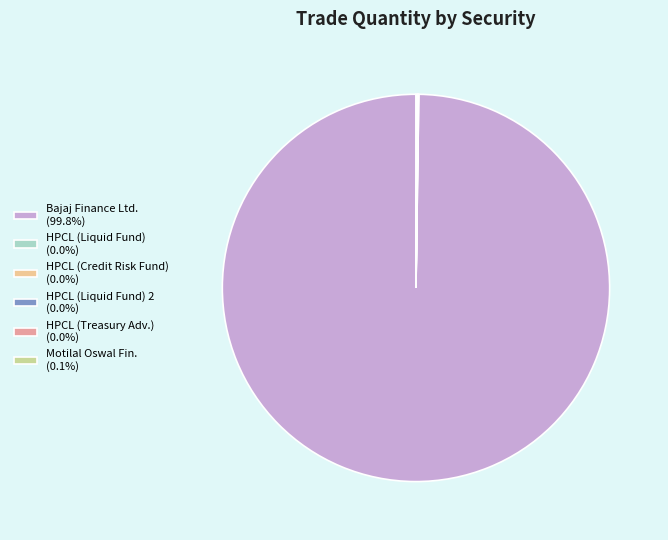

Does any single category account for the majority?

Yes